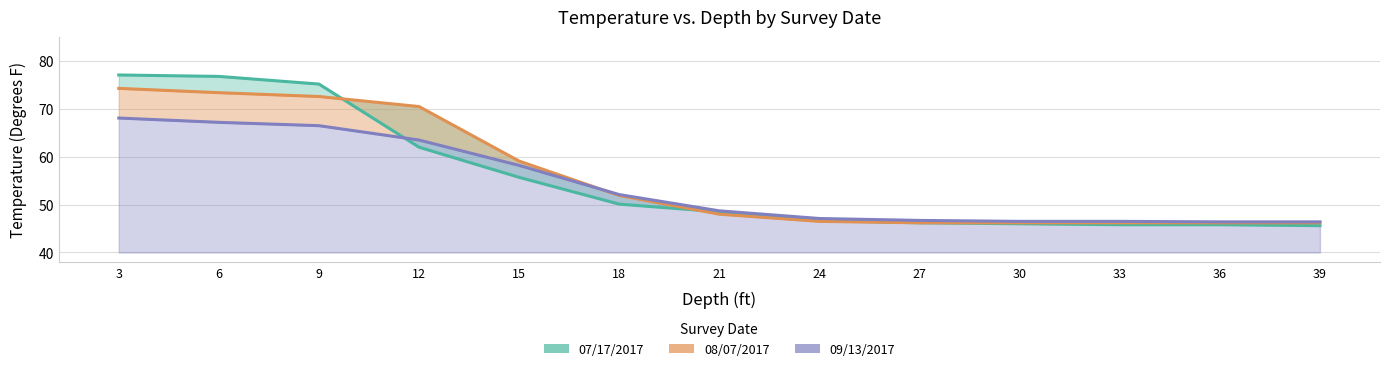

What is the difference between the highest and lowest values at 9?

8.7